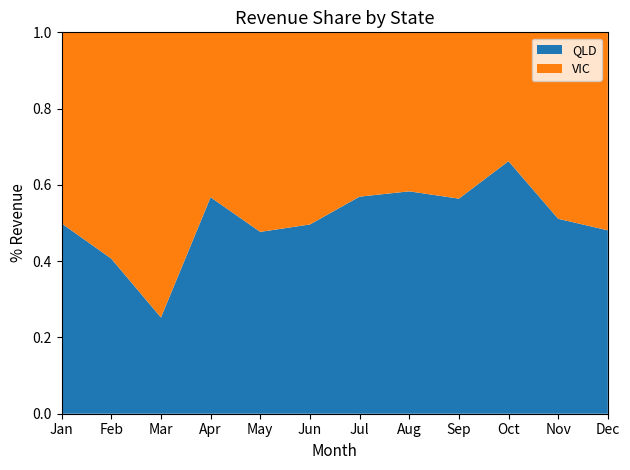

Reading left to right, what are all the values shown in this chart?

QLD: 15403.2	20203.9	6916.0	15360.8	10867.6	13366.9	11687.2	36015.5	16846.2	21694.5	11363.4	14673.7
VIC: 15471.3	29485.5	20502.2	11705.1	11926.9	13568.3	8845.8	25750.1	13025.9	11065.6	10866.9	15838.7